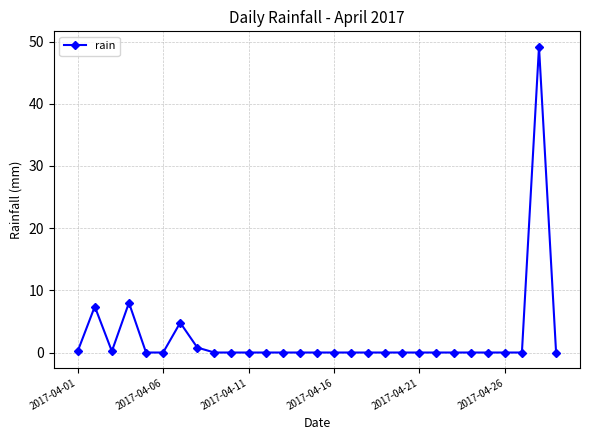

What is the sum of all values?

70.6